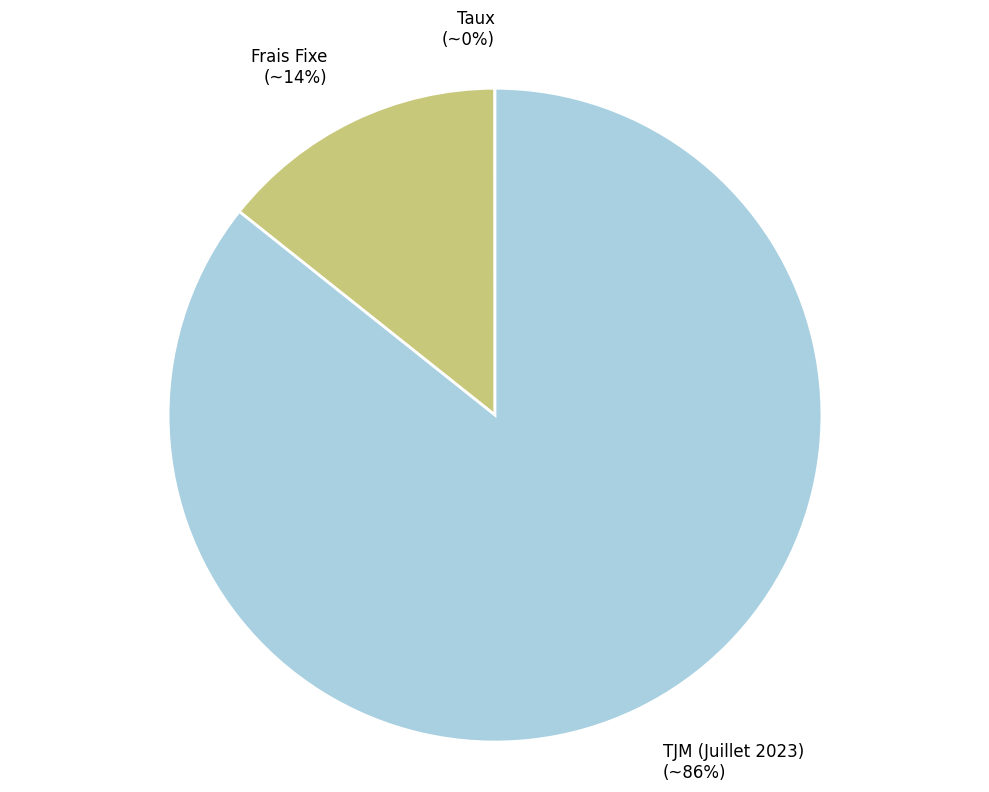

Combined, do TJM (Juillet 2023) and Frais Fixe account for over 50%?

Yes